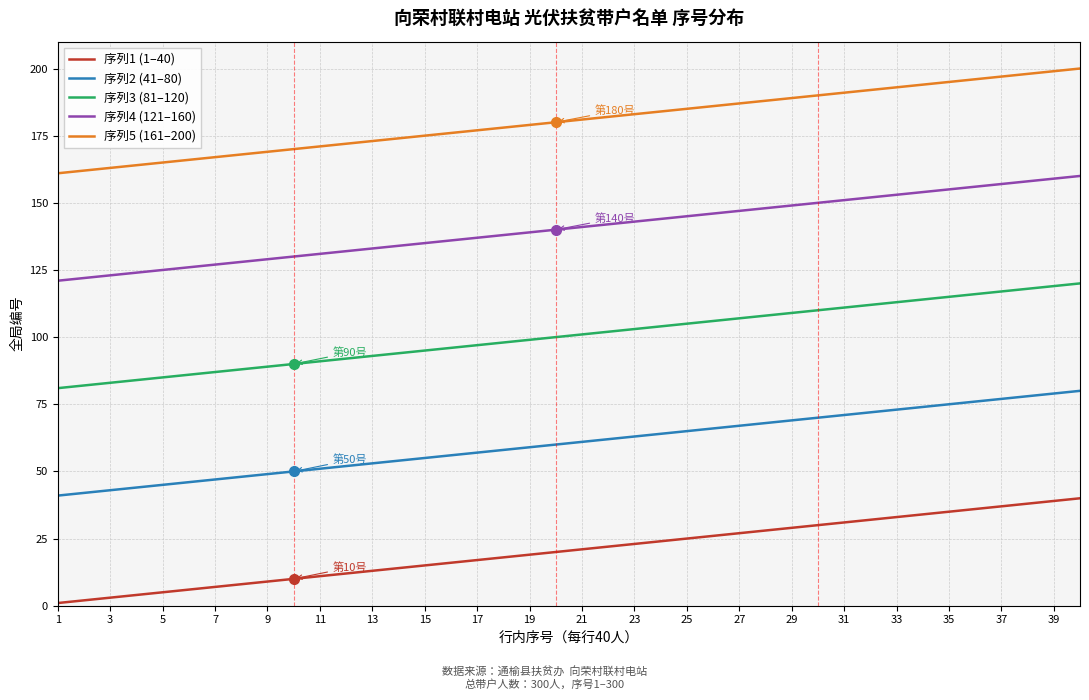

Which series has the largest total across all categories?

序列5 (161–200)